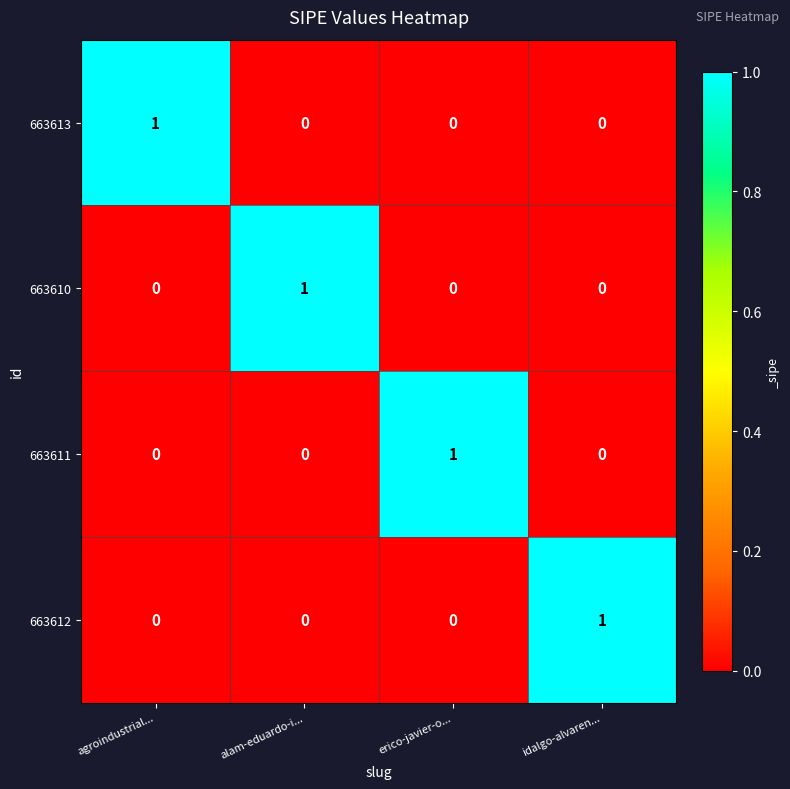

At how many categories does at least one series exceed 0?

4